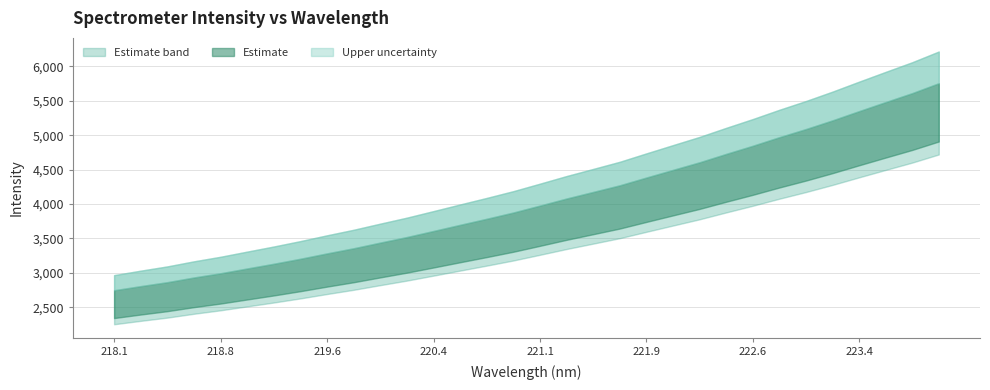

Does the chart have visible grid lines?

Yes